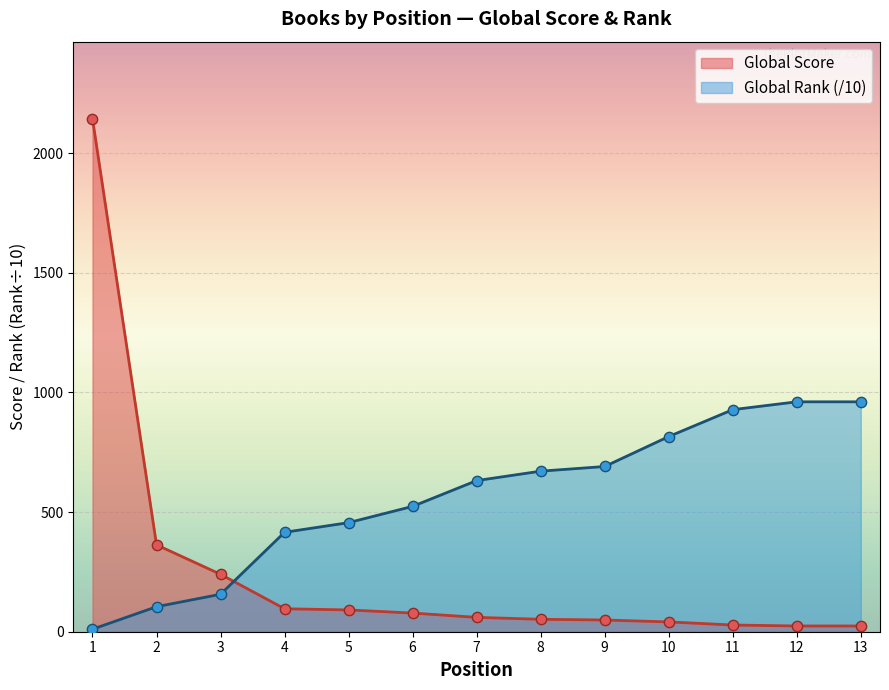

At which category is the sum across all series the highest?

1